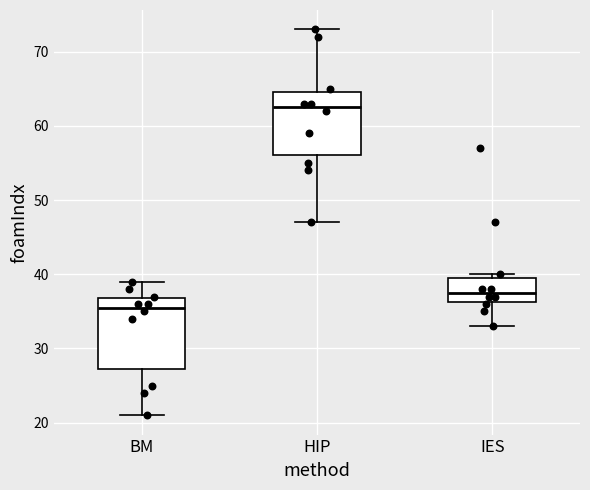

Which box is the tallest, from its lower edge to its upper edge?

BM